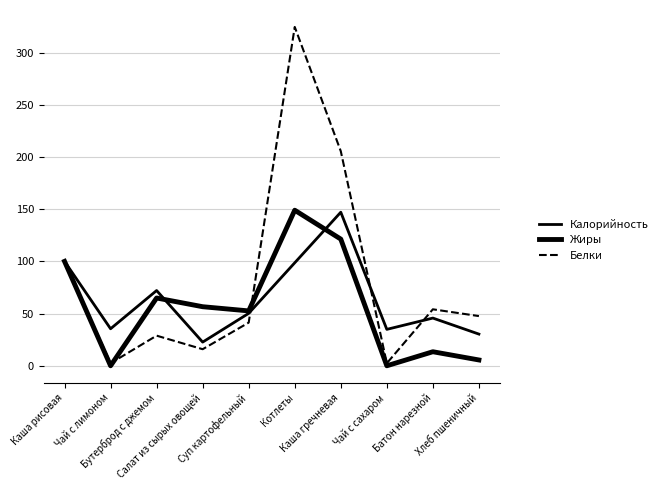

List the series in order of their peak value, lowest first.

Калорийность, Жиры, Белки